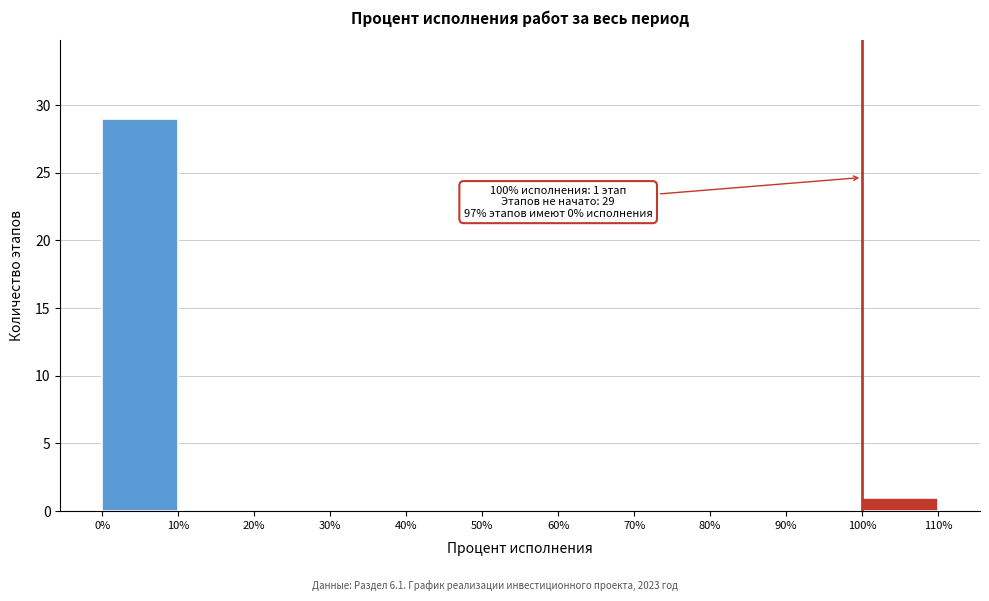

Over which range of the x-axis is the bar tallest?

0% to 10%